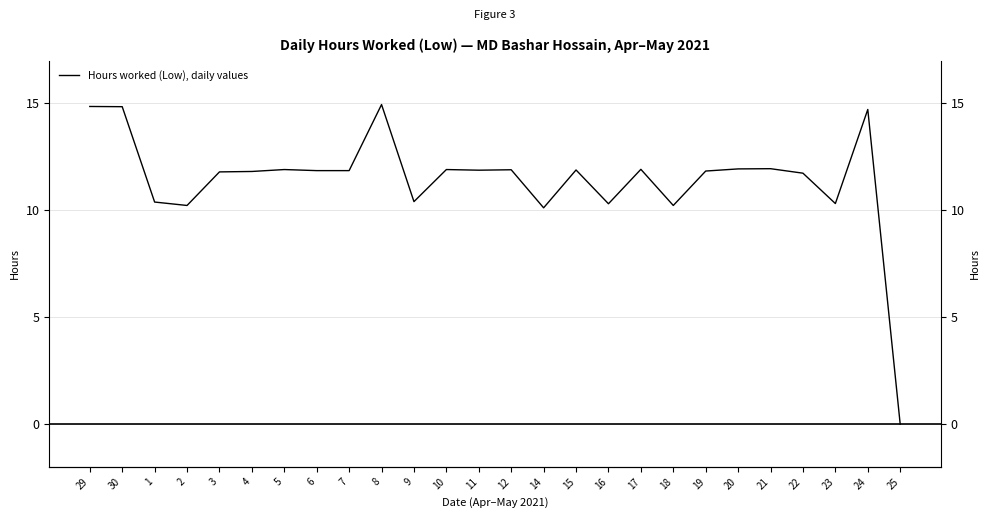

What is the sum of the values at 16 and 25?

10.3